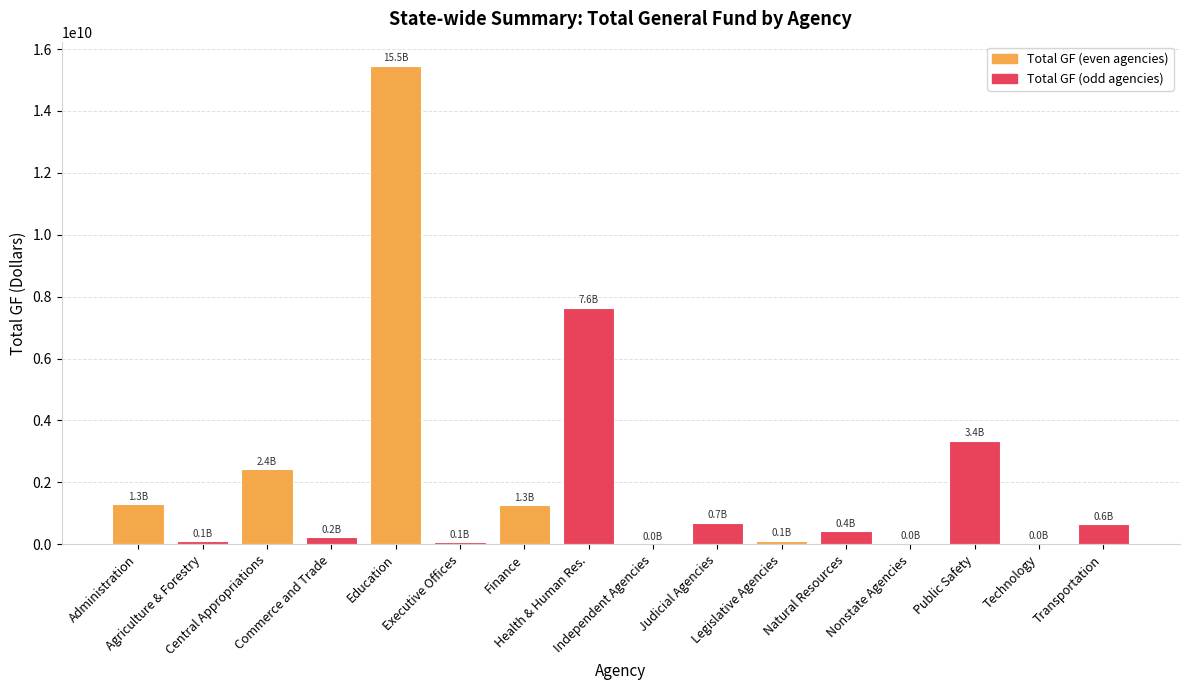

What is the sum of all values?

33761544114